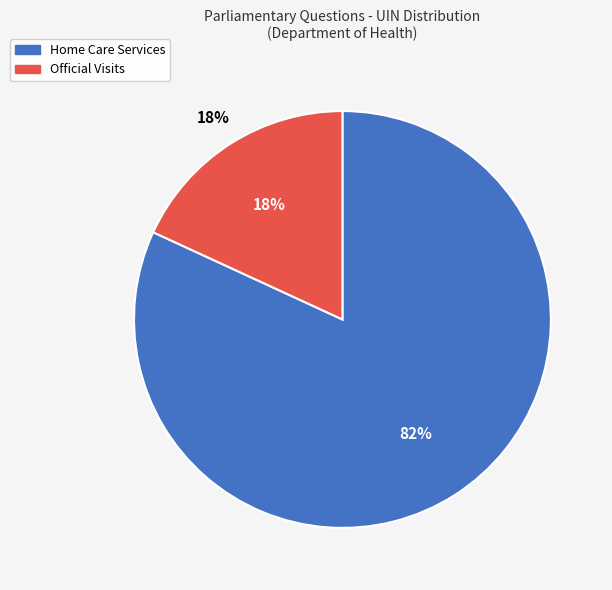

To the nearest percent, what percentage of the pie is Home Care Services (905560)?

82%